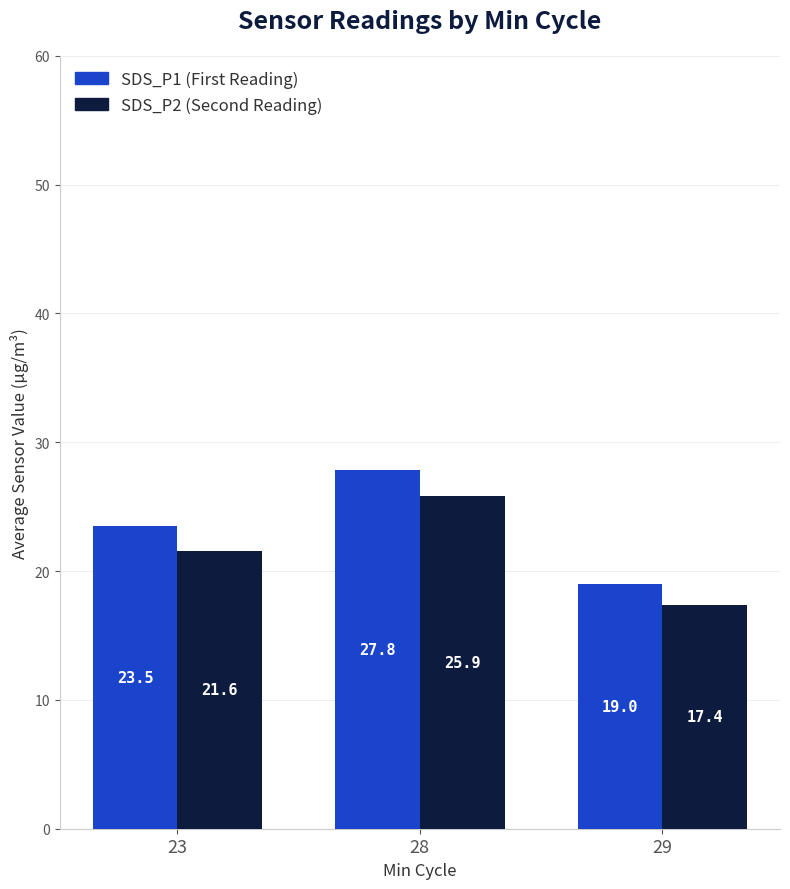

Reading left to right, list all the values displayed in this chart.

SDS_P1: 23.5	27.8	19.0
SDS_P2: 21.6	25.9	17.4